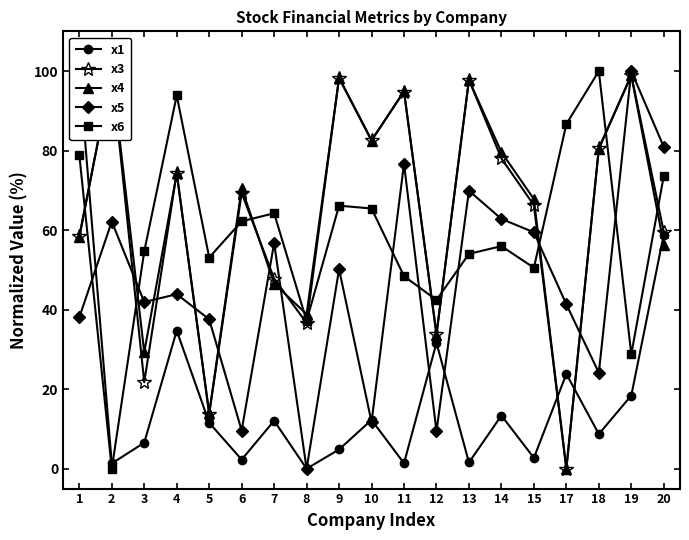

Is it true that x6 equals 21.5 at 3?

False